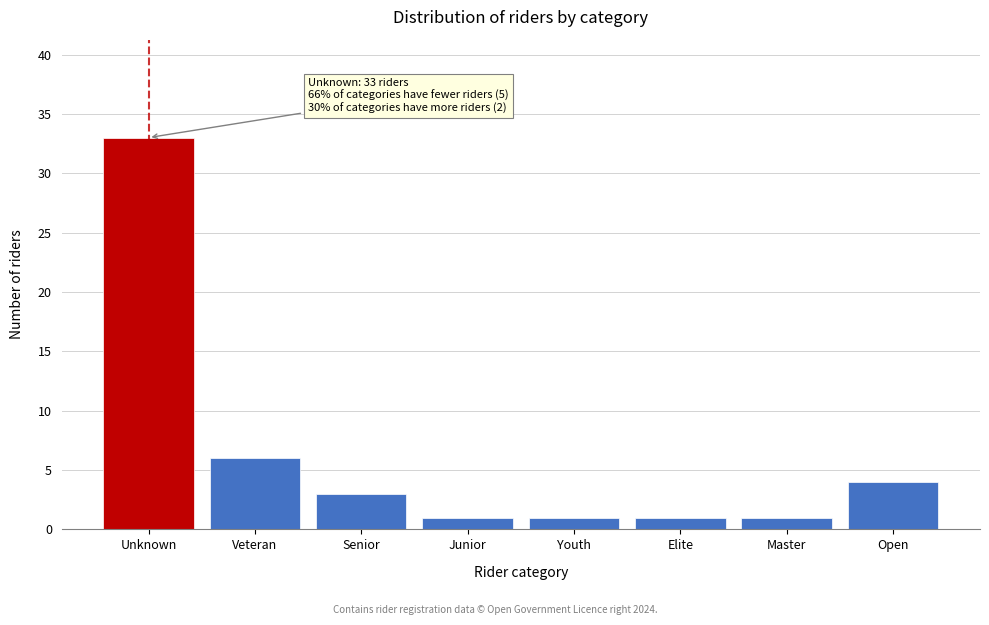

Reading left to right, transcribe all the data shown in this chart.

Unknown=33	Veteran=6	Senior=3	Junior=1	Youth=1	Elite=1	Master=1	Open=4